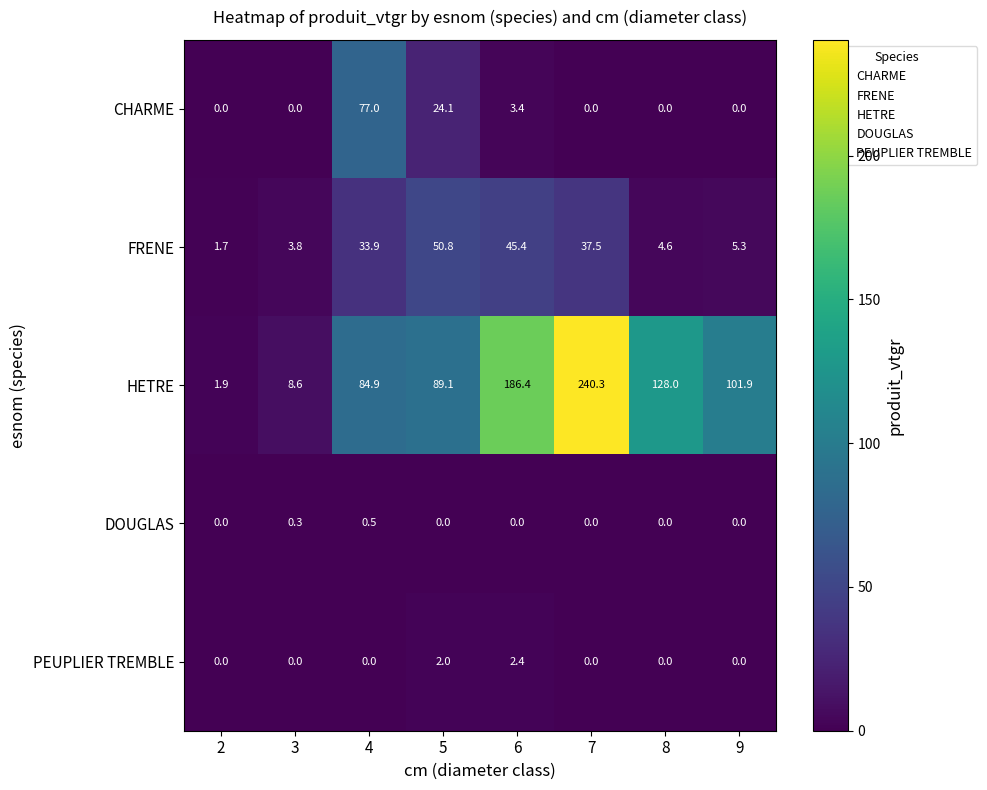

How many data points does each series have?

8